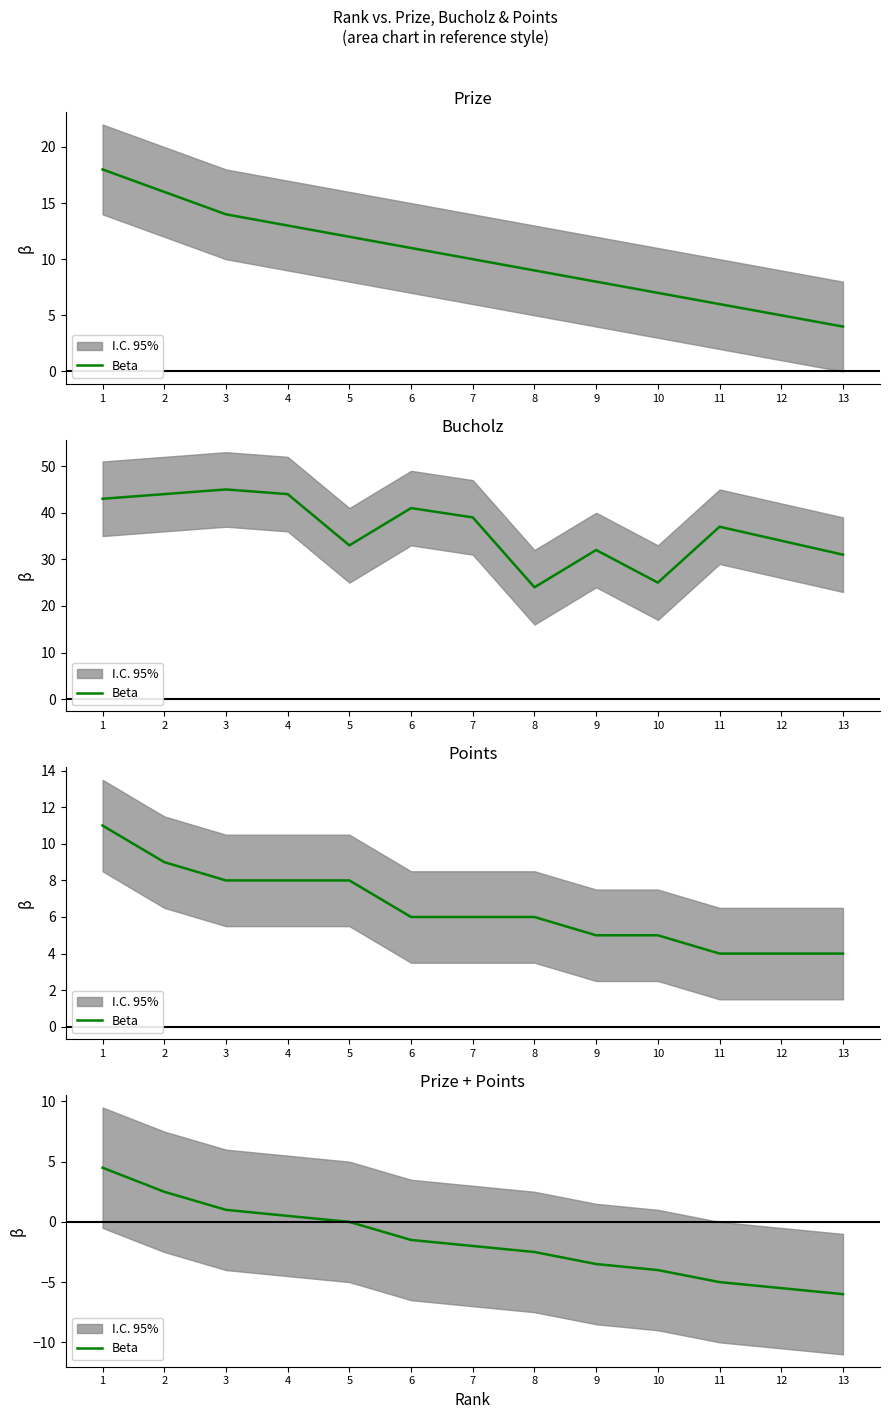

Where is the data nearest to the value 0?

5